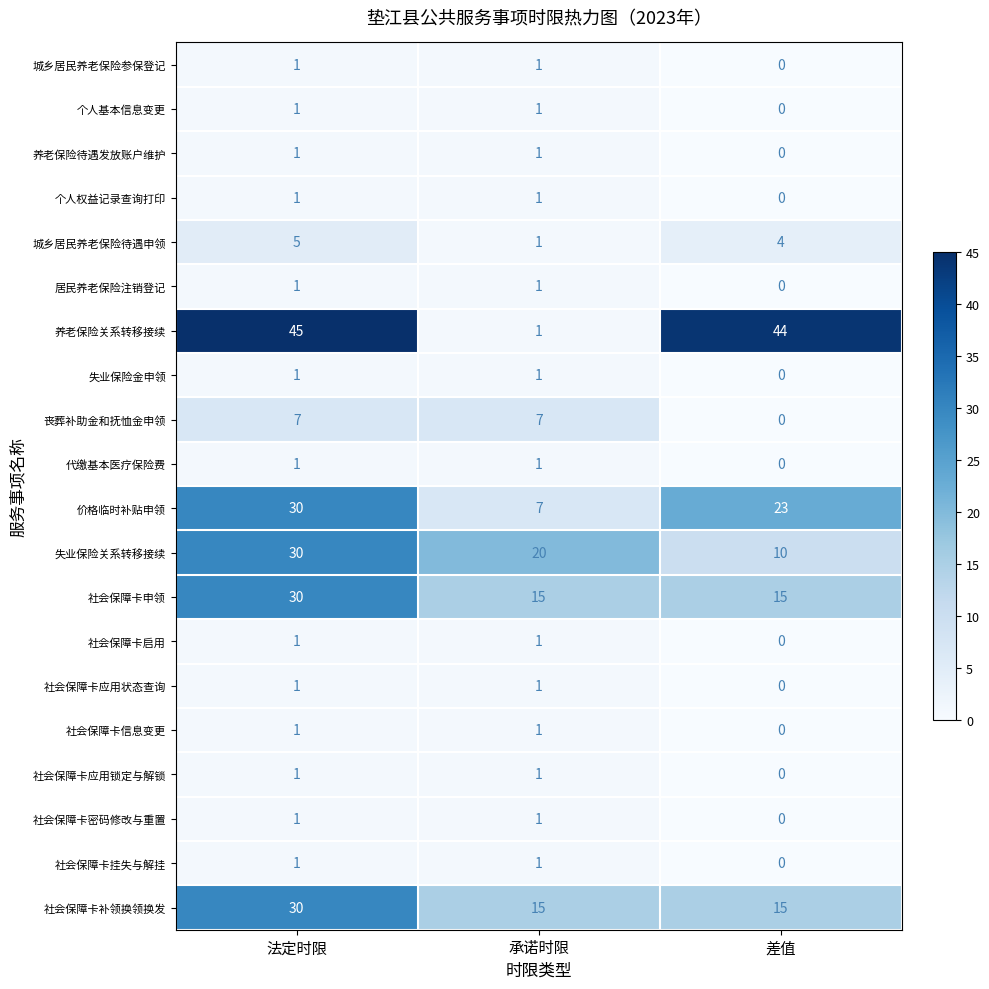

Count the 社会保障卡信息变更 values in the range 0 to 1.

3